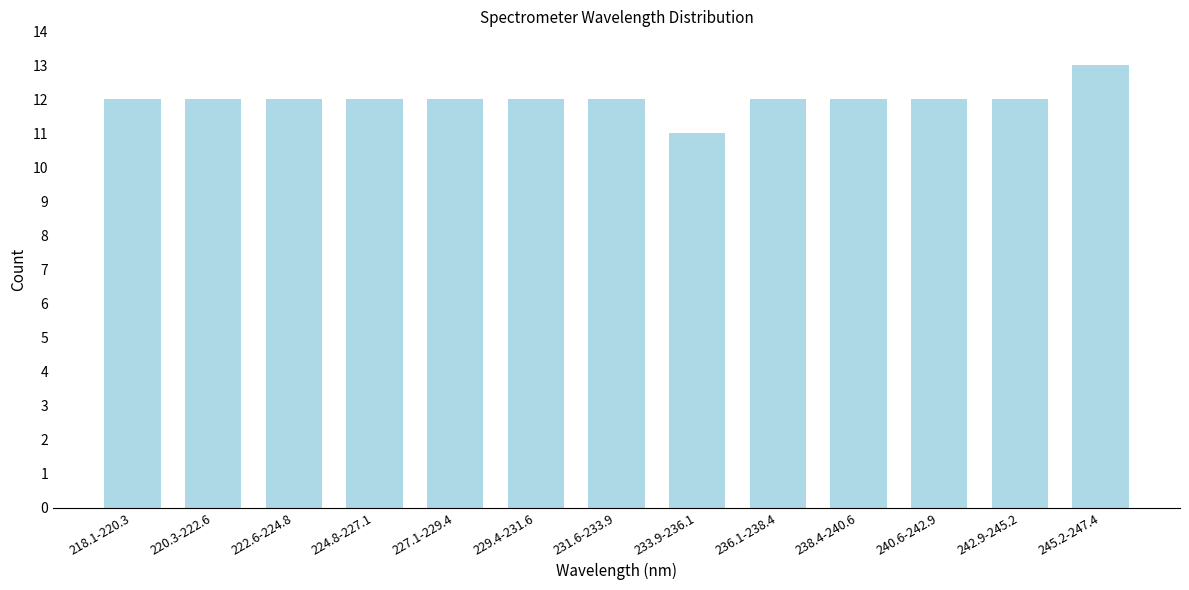

Reading left to right, transcribe all the data shown in this chart.

218.1-220.3=12	220.3-222.6=12	222.6-224.8=12	224.8-227.1=12	227.1-229.4=12	229.4-231.6=12	231.6-233.9=12	233.9-236.1=11	236.1-238.4=12	238.4-240.6=12	240.6-242.9=12	242.9-245.2=12	245.2-247.4=13